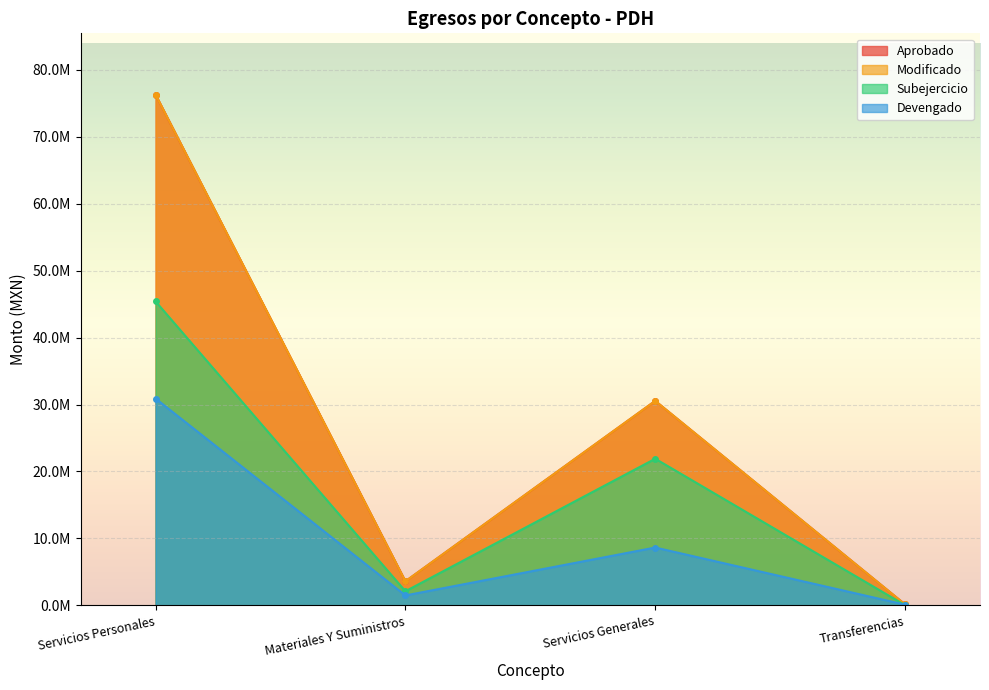

True or false: Aprobado and Modificado intersect in this chart.

False